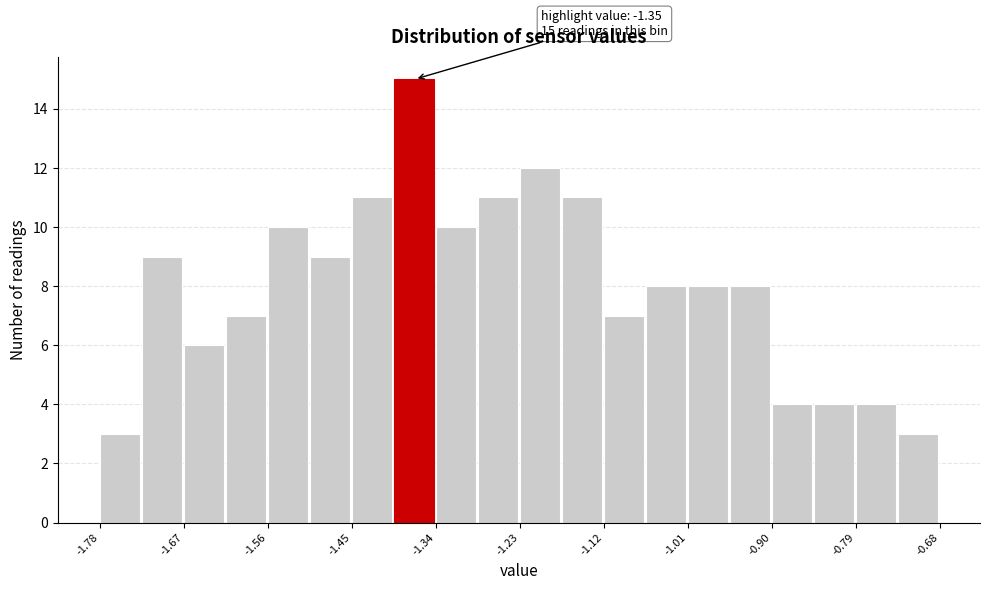

Around what value on the x-axis is the tallest bar? Give the approximate position of its centre, as read against the axis.

-1.36